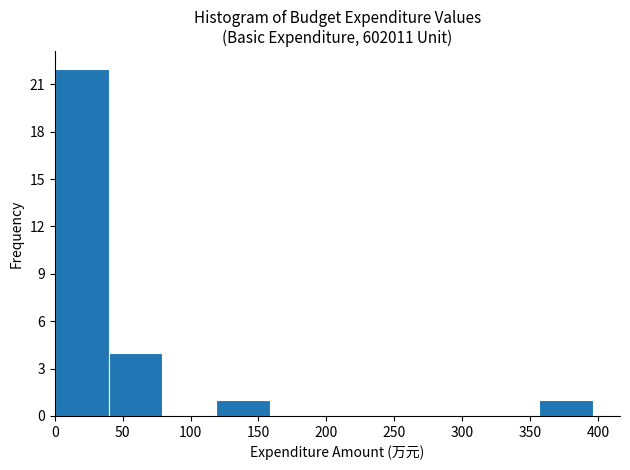

What is the height of the bar covering 0 to 40 on the x-axis? Neither the bar edges nor the heights are printed on the chart, so give them approximately, as read against the axes.

22